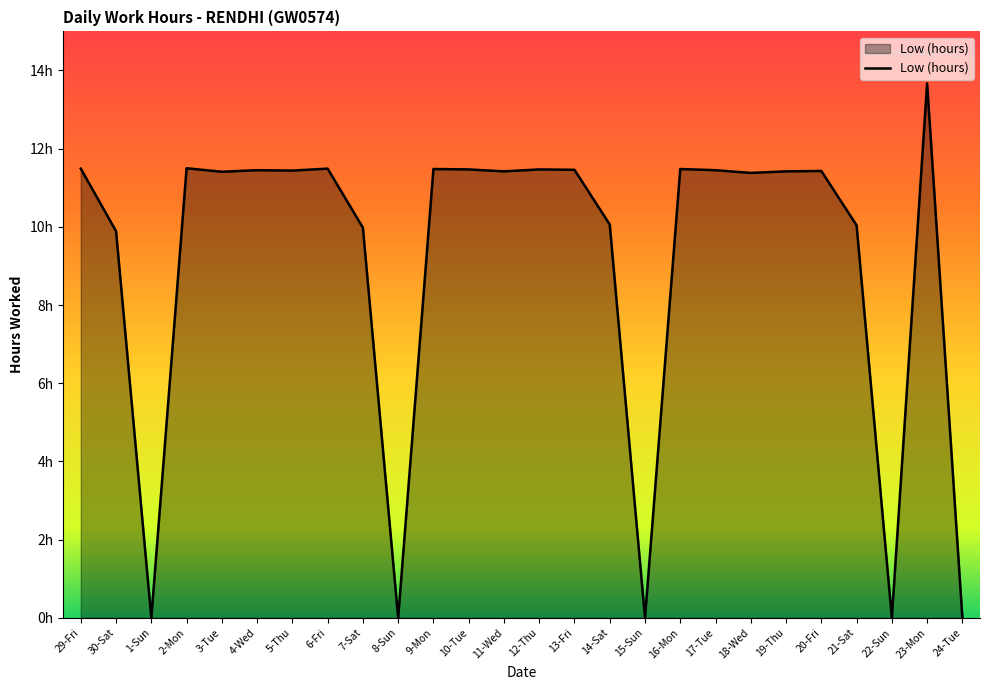

Does the chart have visible grid lines?

No